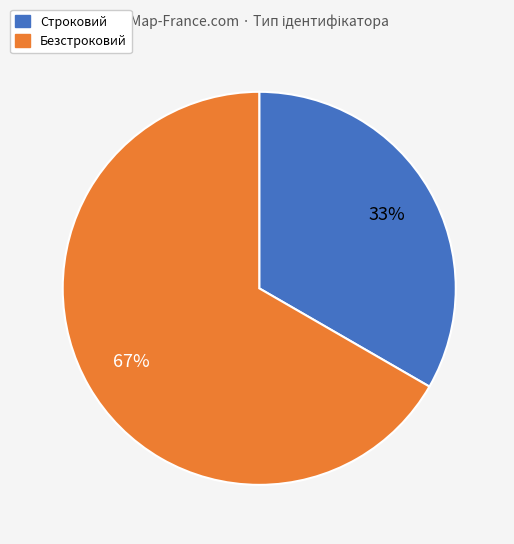

What is the majority slice?

Безстроковий